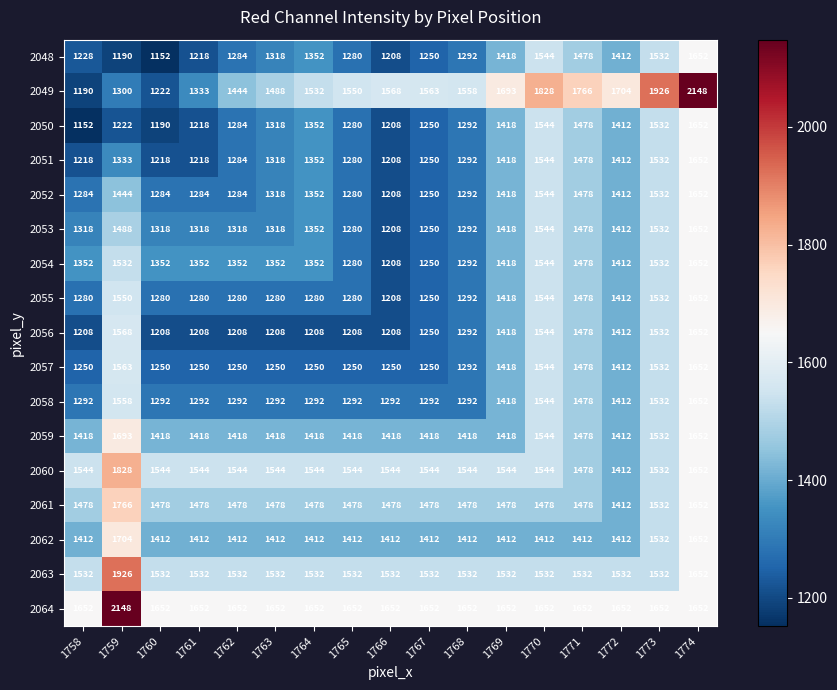

Is it true that 2056 equals 1250 at 1767?

True